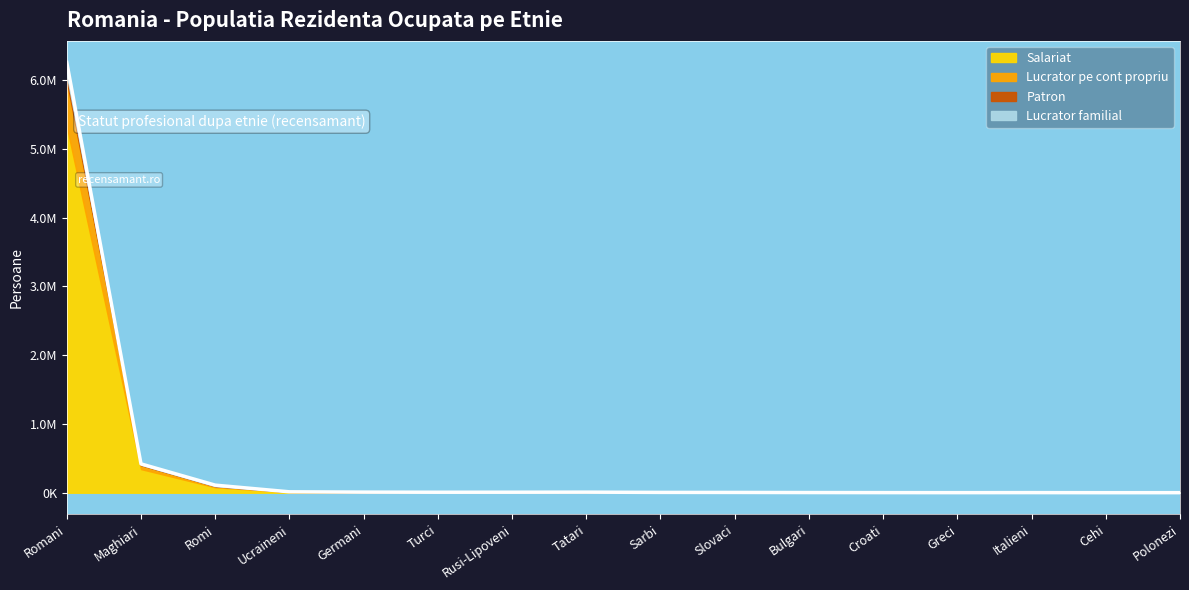

How many series are shown in this chart?

4